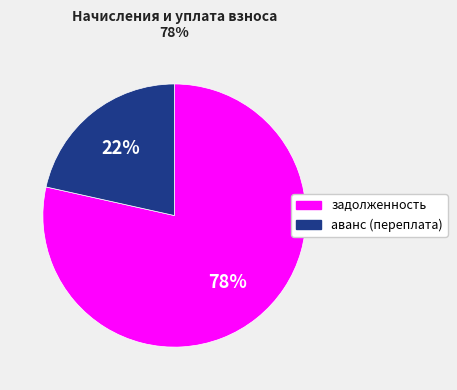

Which category has the biggest portion of the pie?

задолженность